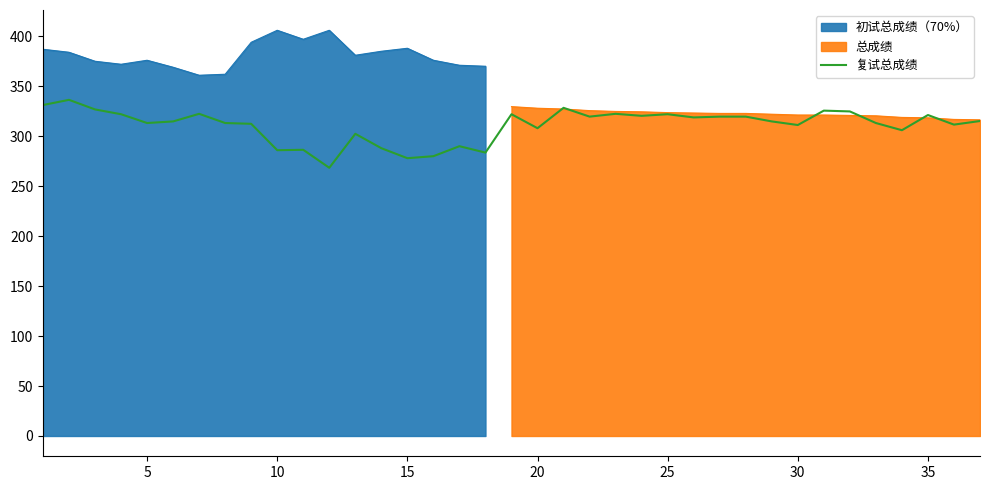

What is the difference between the second highest and minimum values?

62.8